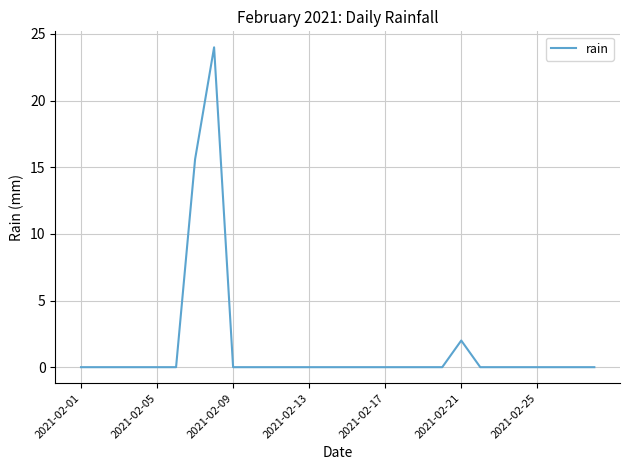

What is the greatest value displayed?

24.0